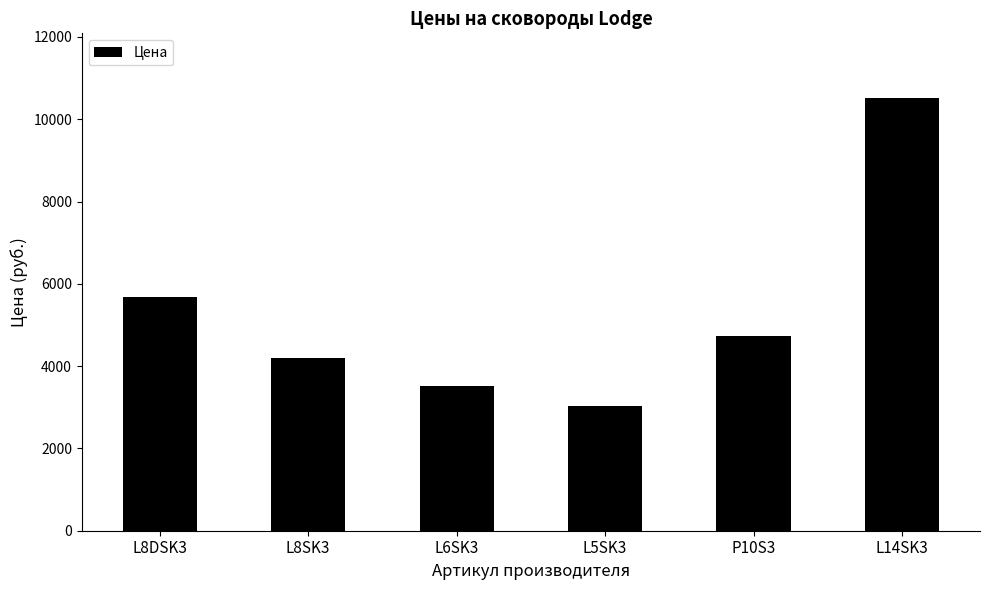

What is the label of the 1st bar from the left?

L8DSK3